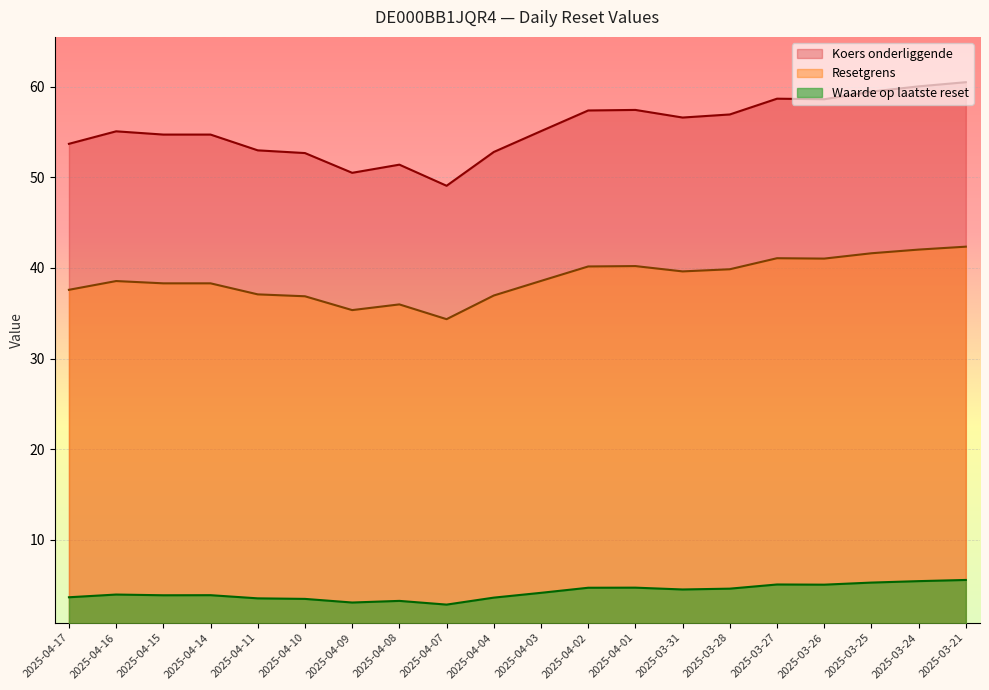

How many interior local peaks does the Koers onderliggende series have?

4